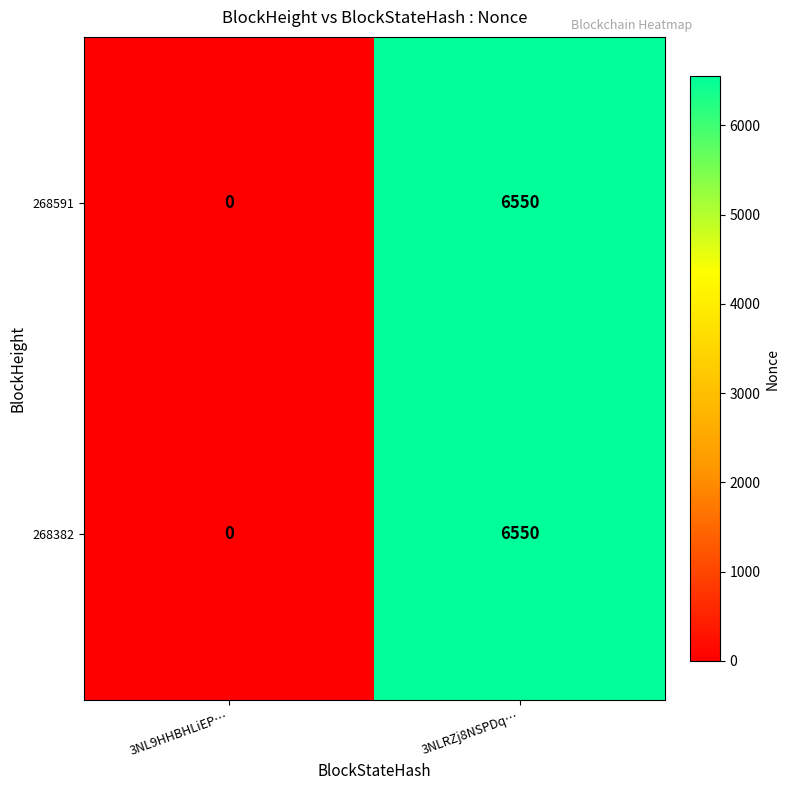

List the labels in order of 268382 value, smallest first.

3NL9HHBHLiEP…, 3NLRZj8NSPDq…